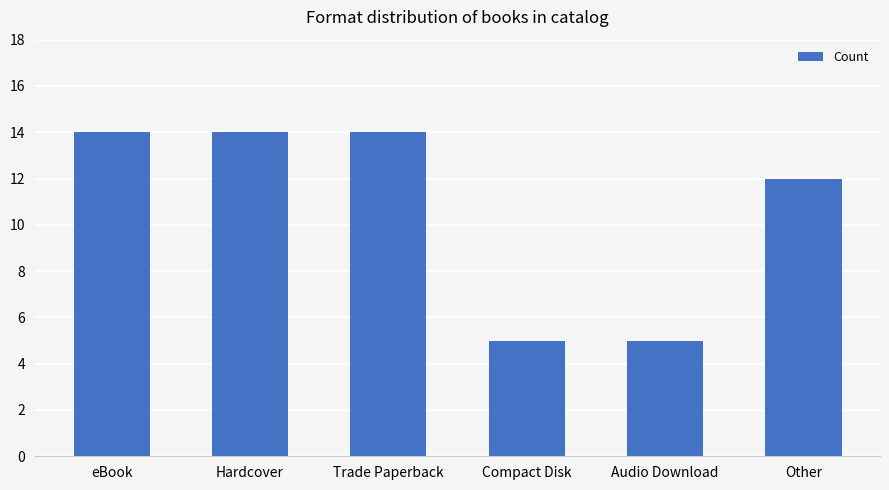

The value at eBook is 22. True or false?

False